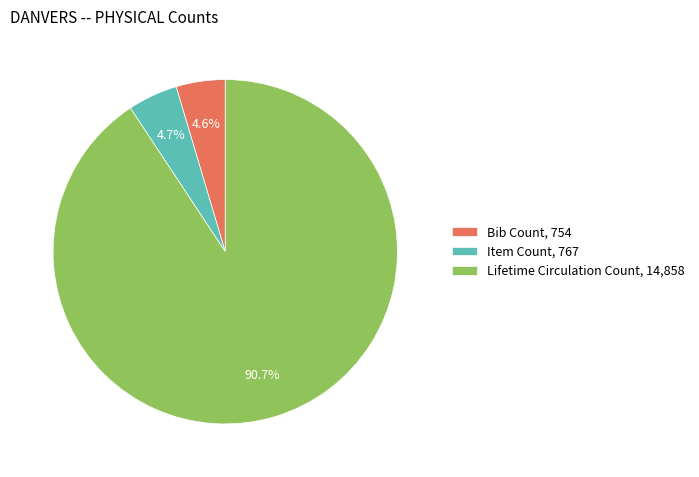

Which has a higher value, Lifetime Circulation Count, 14,858 or Item Count, 767?

Lifetime Circulation Count, 14,858